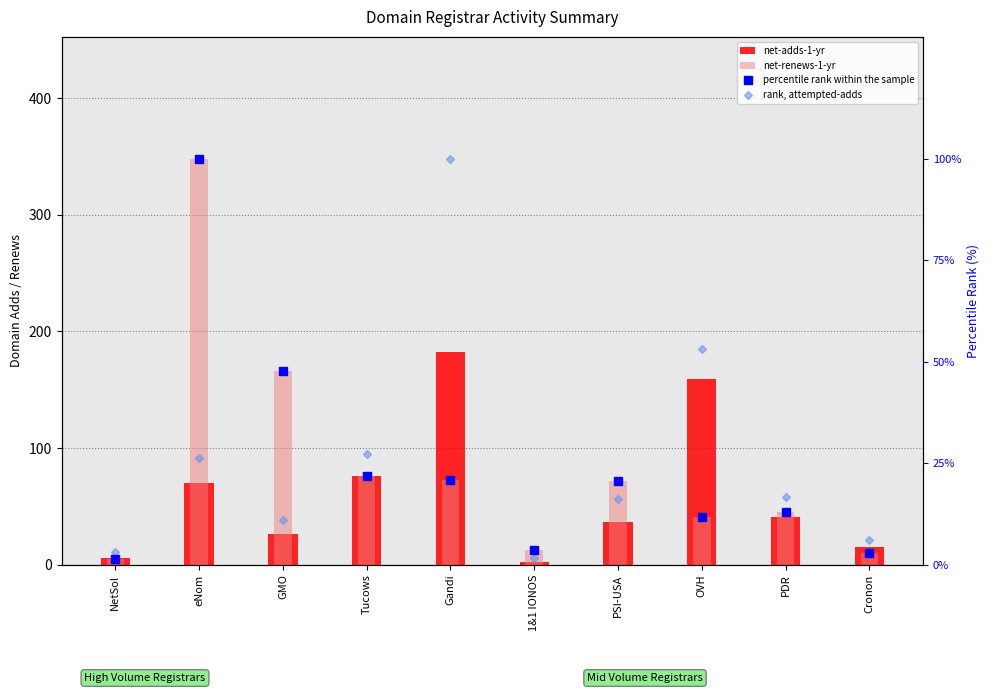

Reading left to right, list all the values displayed in this chart.

net-adds-1-yr: NetSol=6.0	eNom=70.0	GMO=26.0	Tucows=76.0	Gandi=182.0	1&1 IONOS=2.0	PSI-USA=37.0	OVH=159.0	PDR=41.0	Cronon=15.0
net-renews-1-yr: NetSol=5.0	eNom=348.0	GMO=166.0	Tucows=76.0	Gandi=73.0	1&1 IONOS=13.0	PSI-USA=72.0	OVH=41.0	PDR=45.0	Cronon=10.0
percentile rank within the sample: NetSol=1.4	eNom=100.0	GMO=47.7	Tucows=21.8	Gandi=21.0	1&1 IONOS=3.7	PSI-USA=20.7	OVH=11.8	PDR=12.9	Cronon=2.9
rank, attempted-adds: NetSol=3.1	eNom=26.3	GMO=11.0	Tucows=27.2	Gandi=100.0	1&1 IONOS=1.8	PSI-USA=16.2	OVH=53.1	PDR=16.7	Cronon=6.1